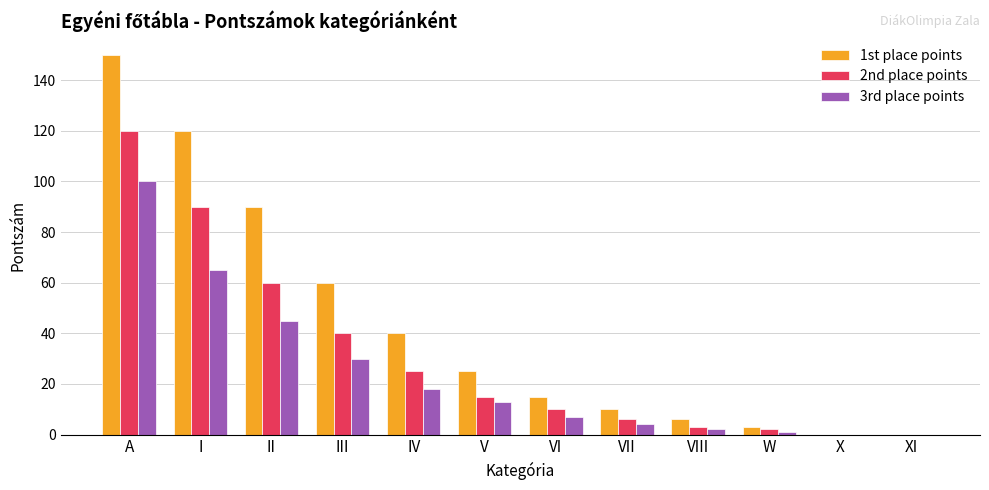

Which series has the largest total across all categories?

1st place points